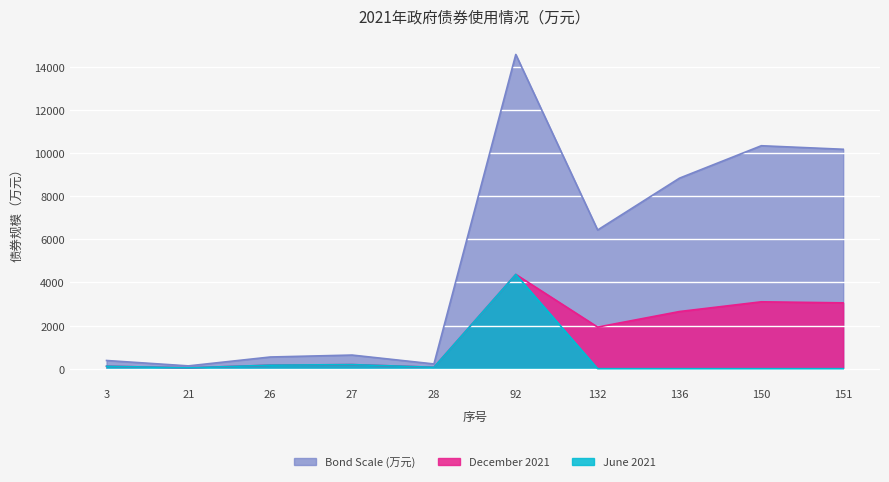

Which series has the largest range (max minus min)?

Bond Scale (万元)